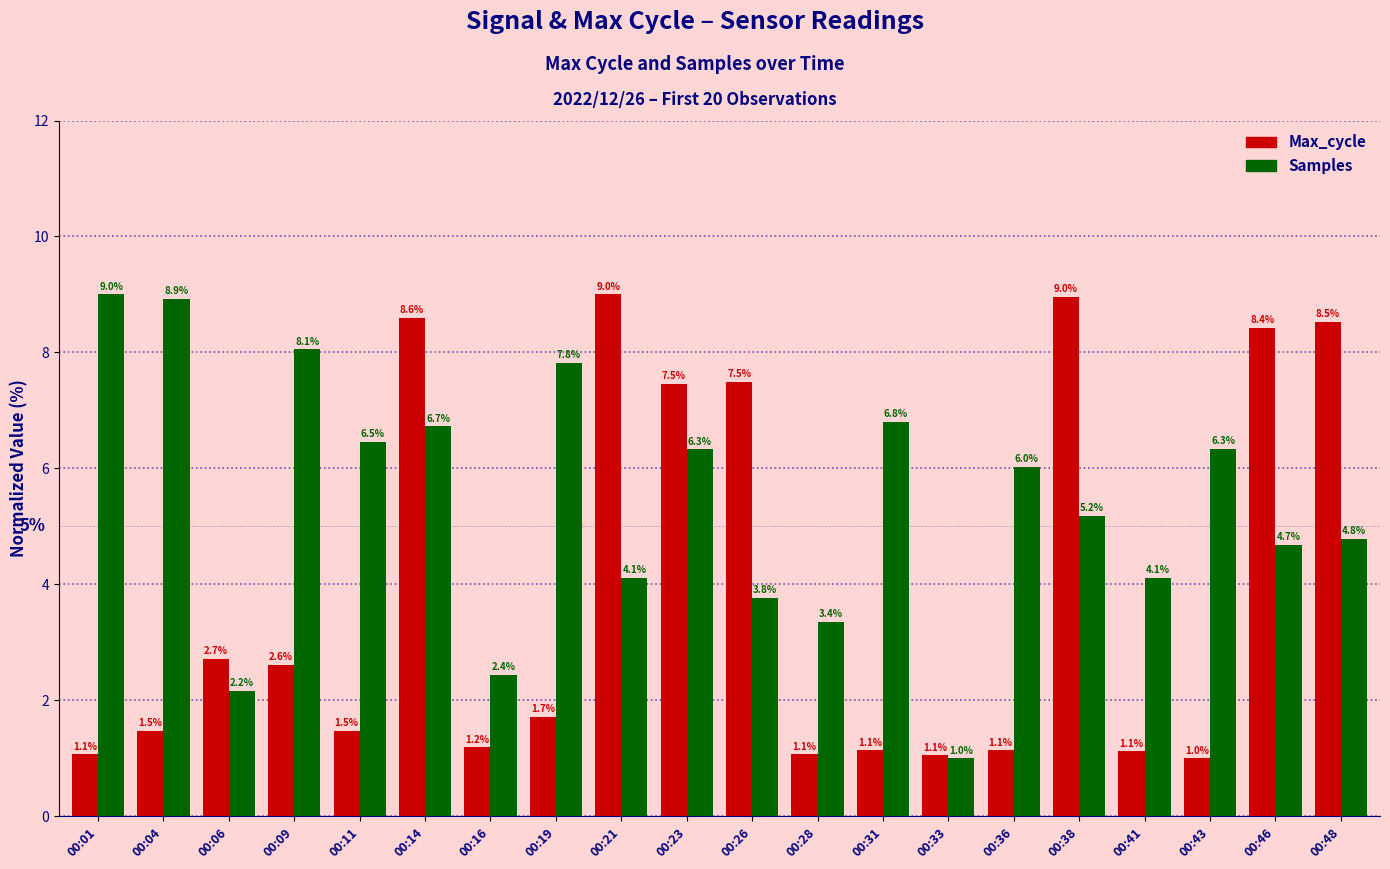

What is the difference between the Samples values at 00:11 and 00:48?

1.7